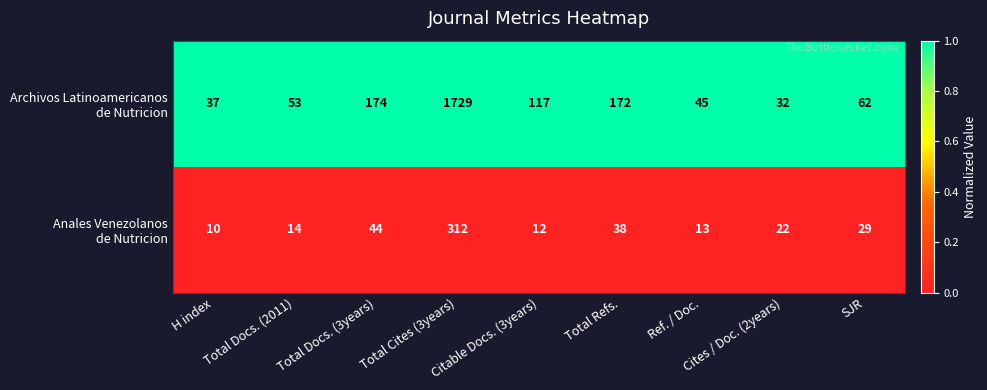

What is the greatest value displayed?

1729